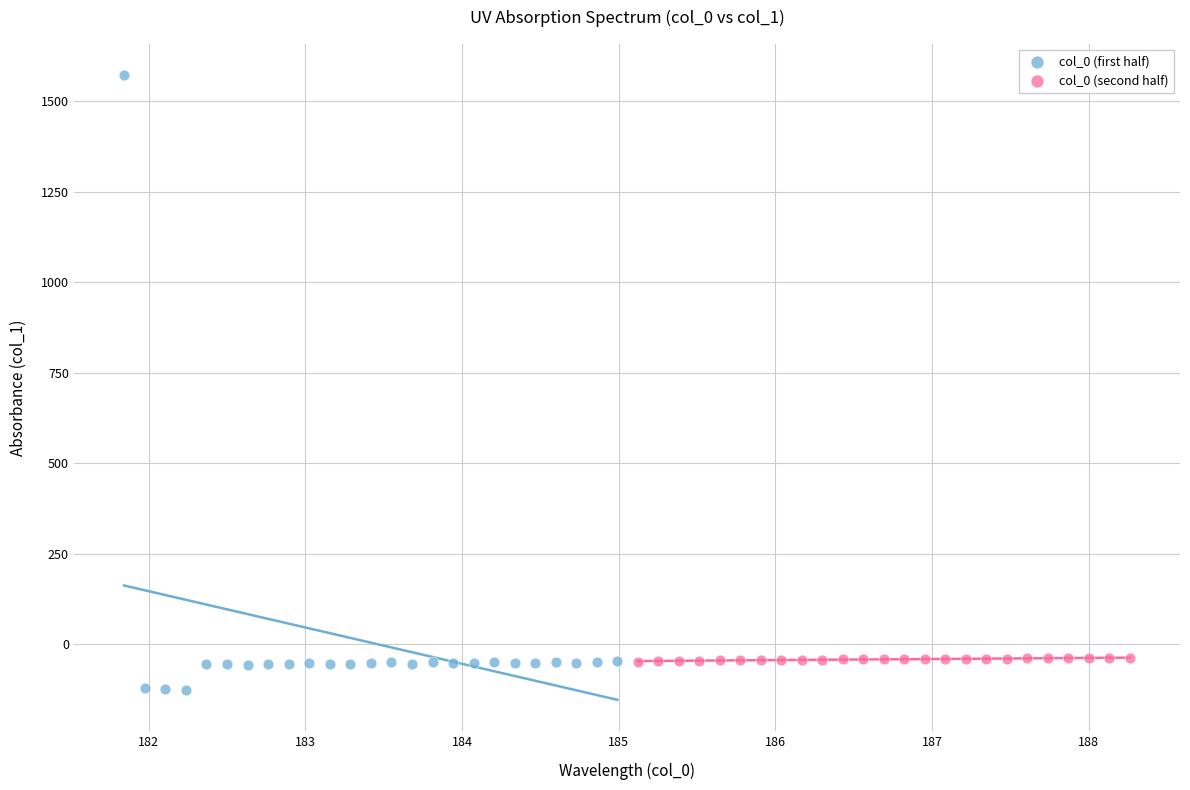

What are all the series names shown in the legend?

col_0 (first half), col_0 (second half)